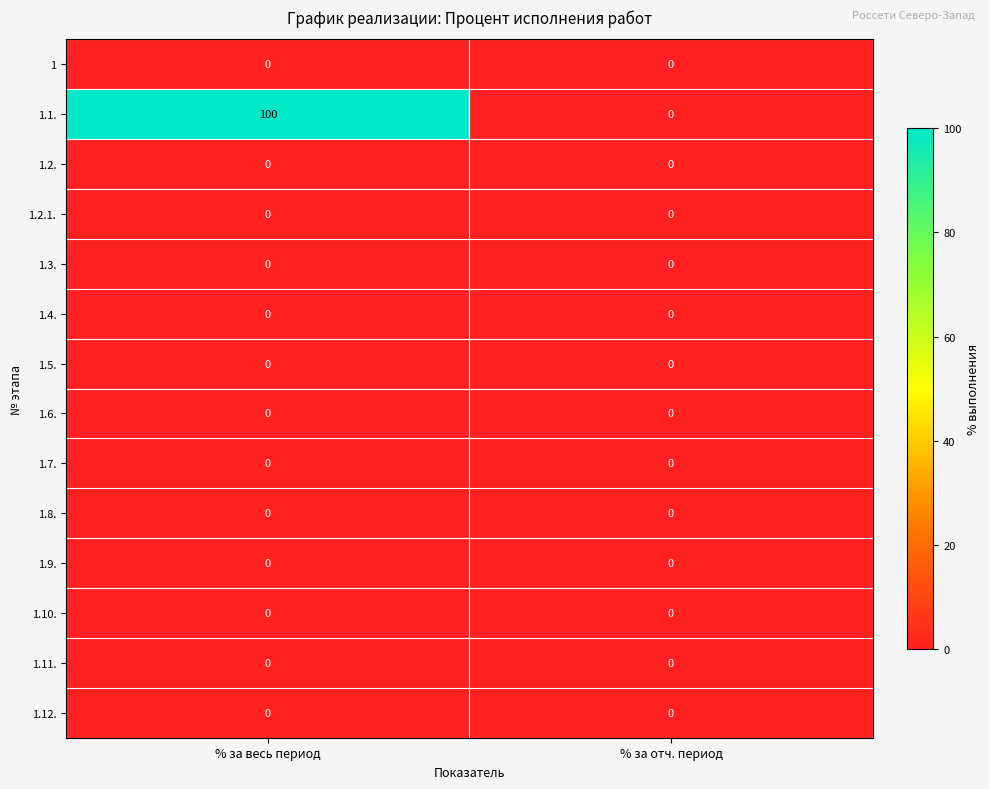

Reading left to right, what are all the values shown in this chart?

1: % за весь период=0	% за отч. период=0
1.1.: % за весь период=100	% за отч. период=0
1.2.: % за весь период=0	% за отч. период=0
1.2.1.: % за весь период=0	% за отч. период=0
1.3.: % за весь период=0	% за отч. период=0
1.4.: % за весь период=0	% за отч. период=0
1.5.: % за весь период=0	% за отч. период=0
1.6.: % за весь период=0	% за отч. период=0
1.7.: % за весь период=0	% за отч. период=0
1.8.: % за весь период=0	% за отч. период=0
1.9.: % за весь период=0	% за отч. период=0
1.10.: % за весь период=0	% за отч. период=0
1.11.: % за весь период=0	% за отч. период=0
1.12.: % за весь период=0	% за отч. период=0